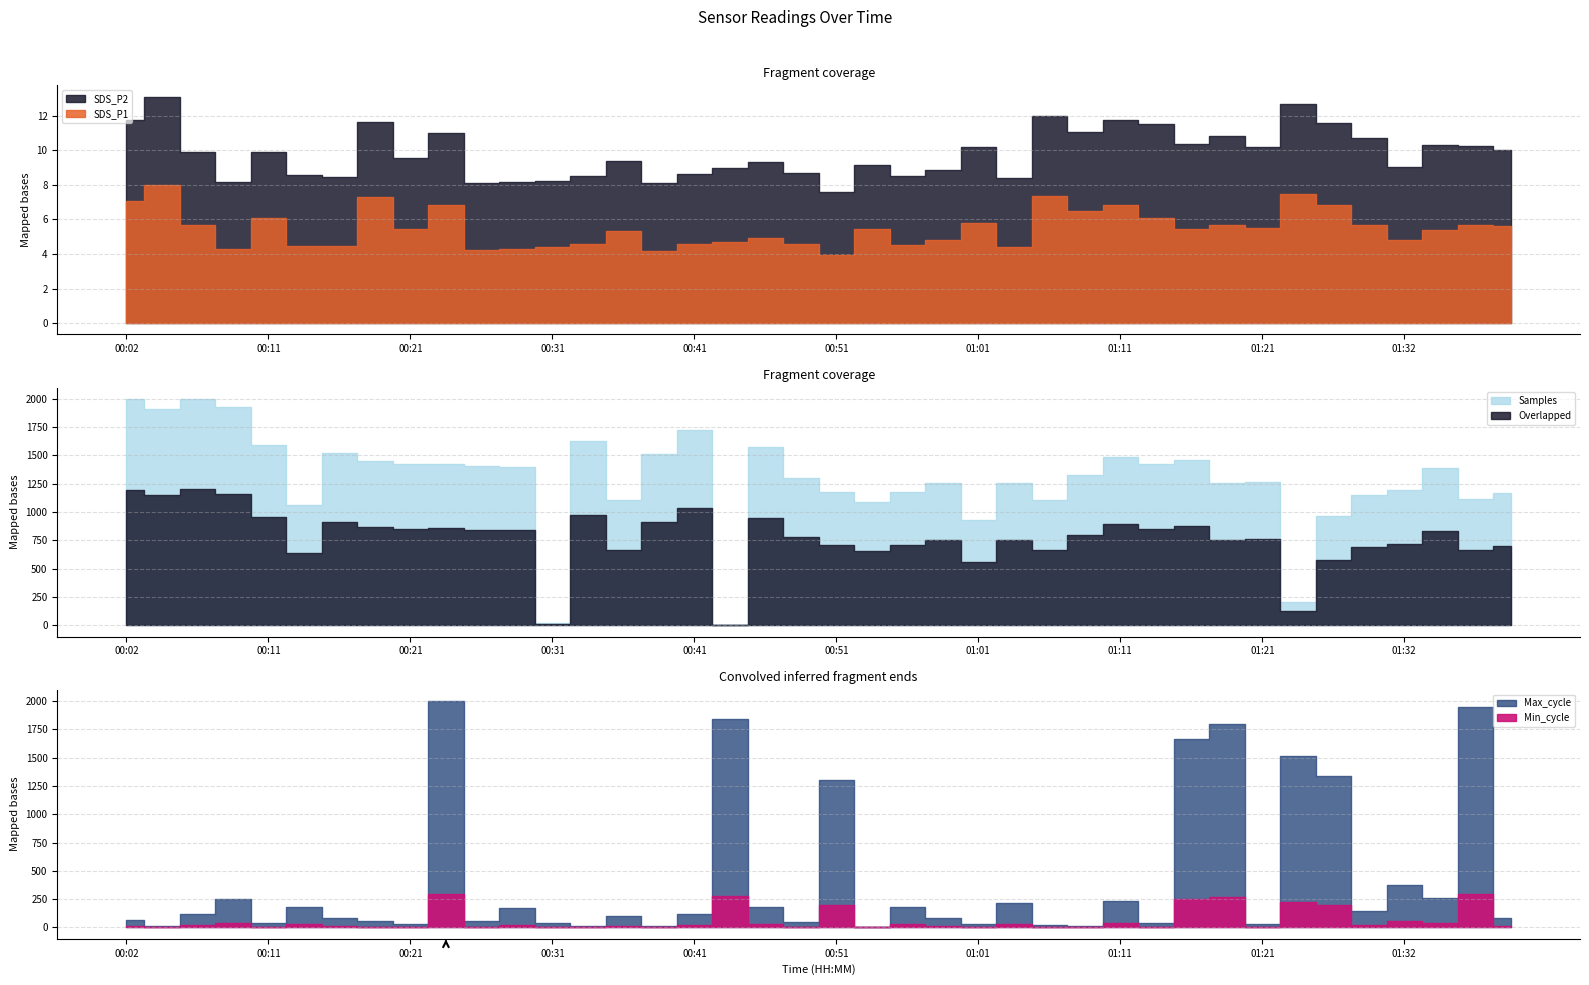

At which category does Samples reach its first local valley?

00:04